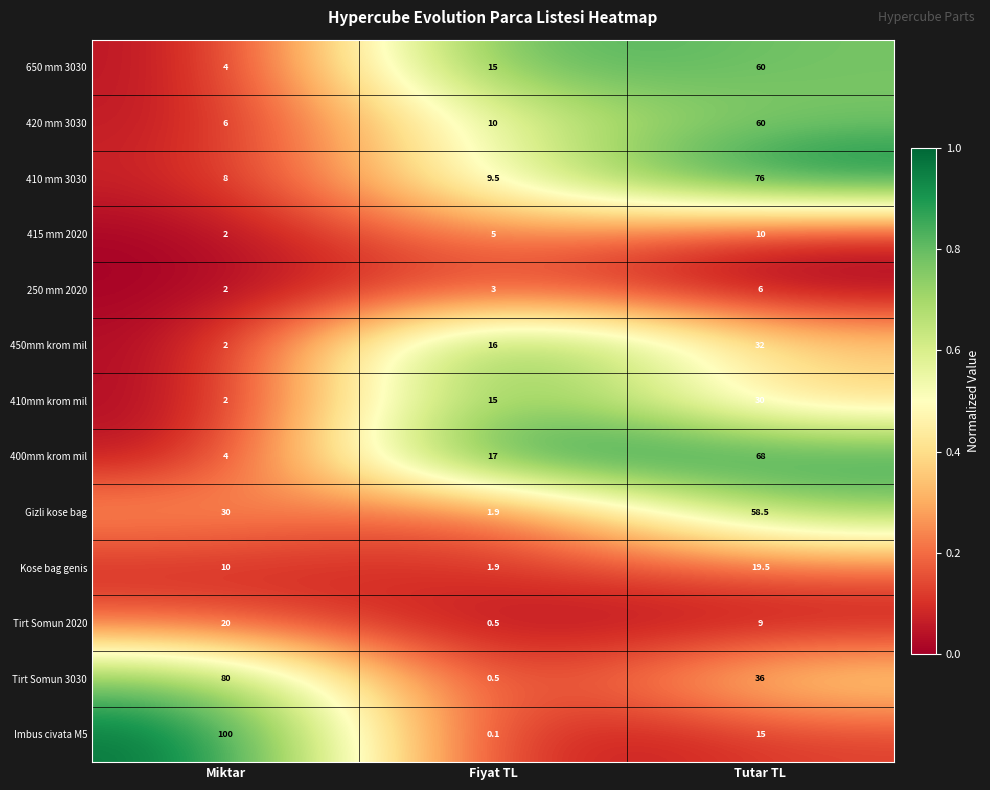

At which category is the sum across all series the highest?

Tutar TL